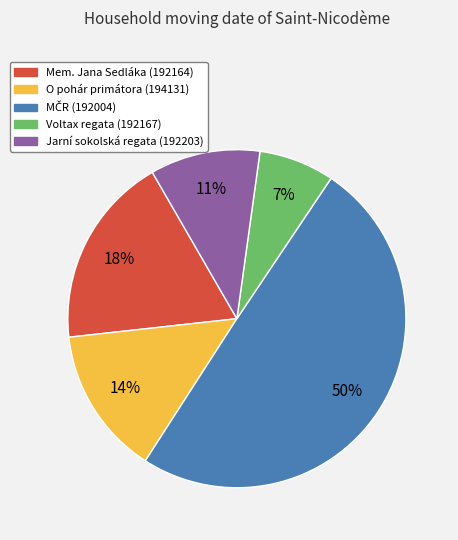

To the nearest percent, what is the average slice percentage?

20%